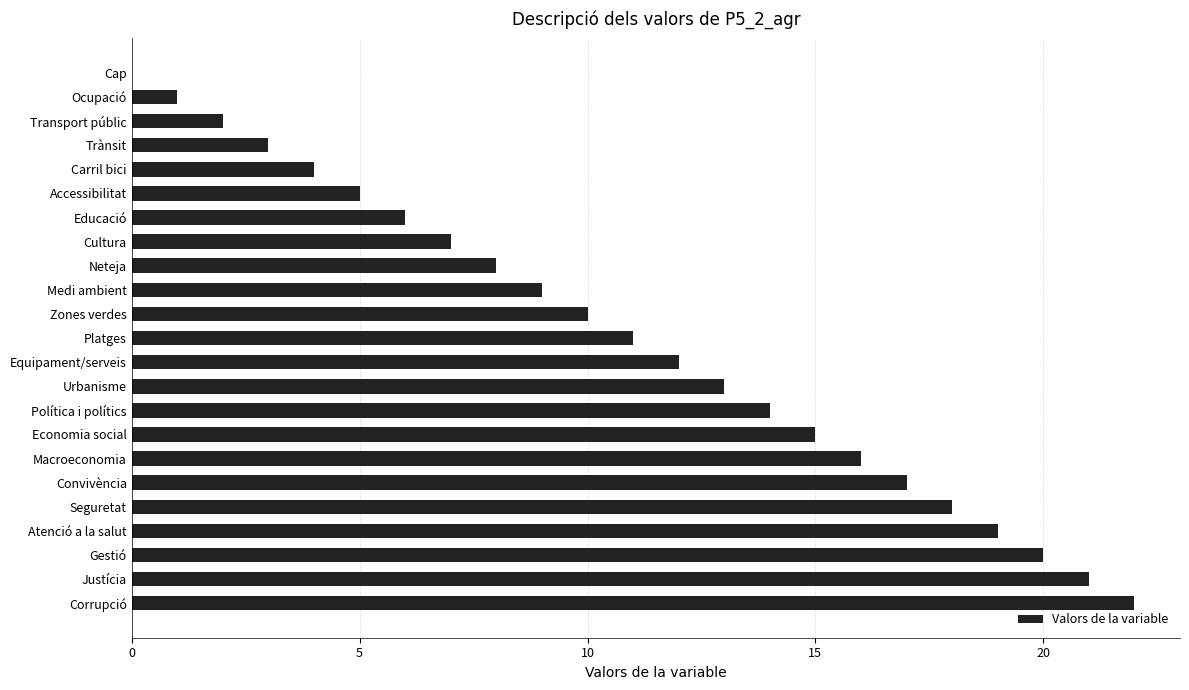

Are the bars grouped side by side (vs. stacked)?

No